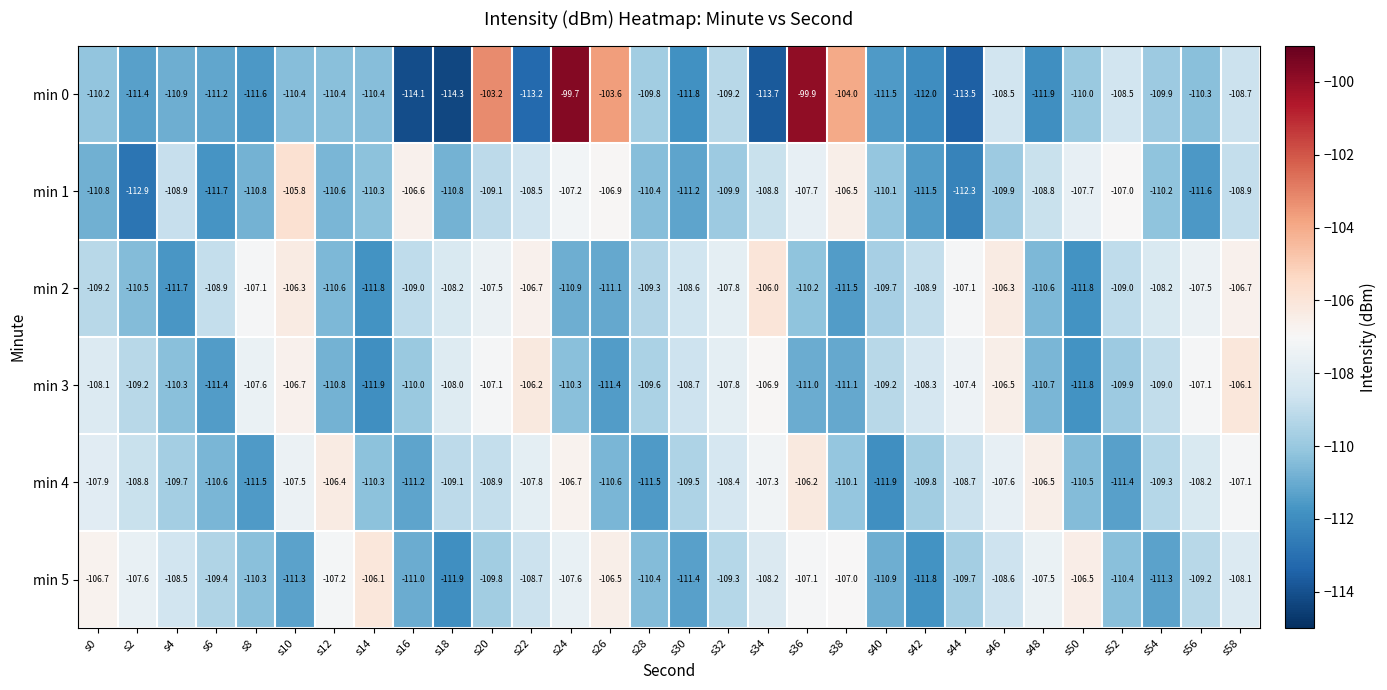

At s38, list the series in order from largest to smallest.

min 0, min 1, min 5, min 4, min 3, min 2